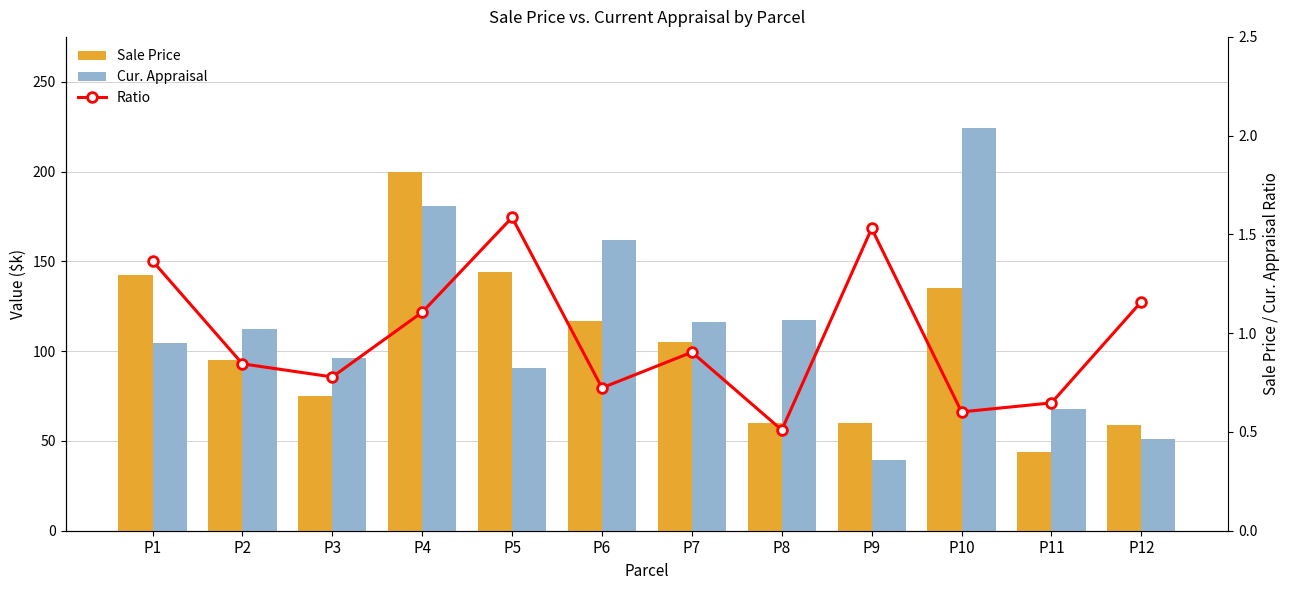

What is the difference between the highest and lowest values at P9?

58.5